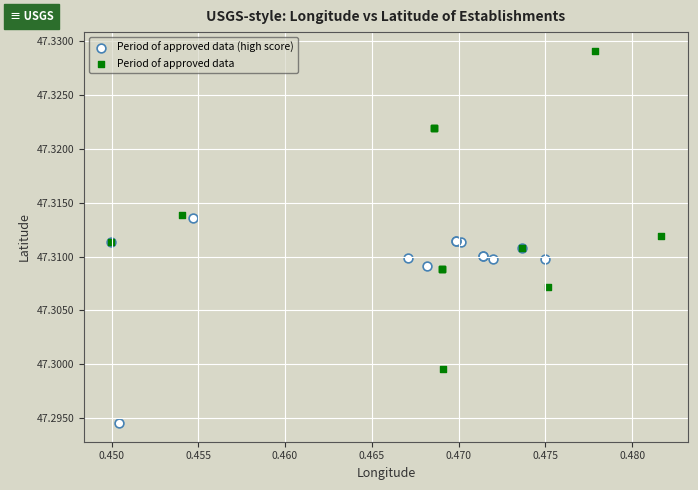

Which series has the largest Y range (max minus min)?

Period of approved data